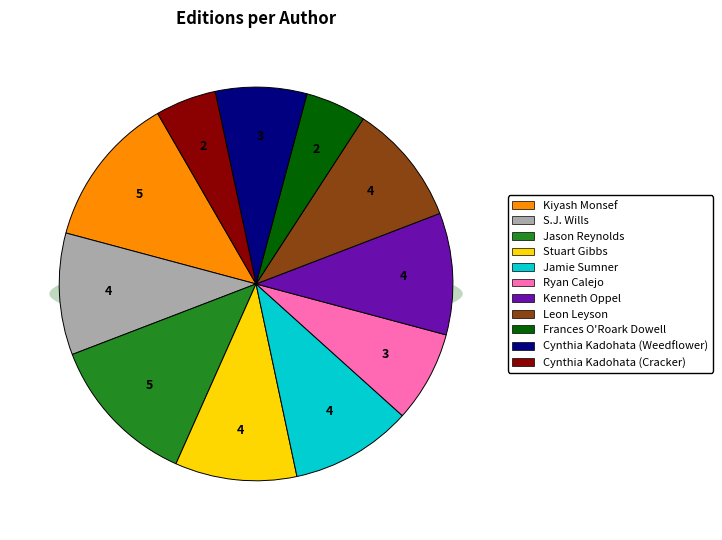

Combined, what portion of the pie is Cynthia Kadohata (Weedflower) and Frances O Roark Dowell?

12.5%